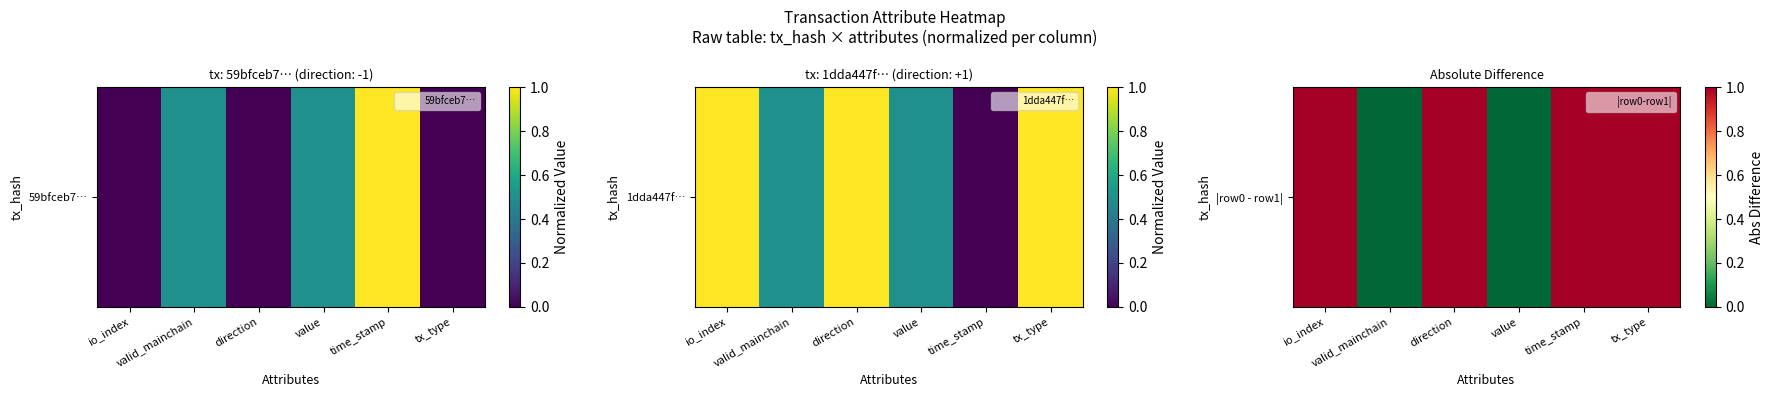

Between value and direction, which is larger?

direction